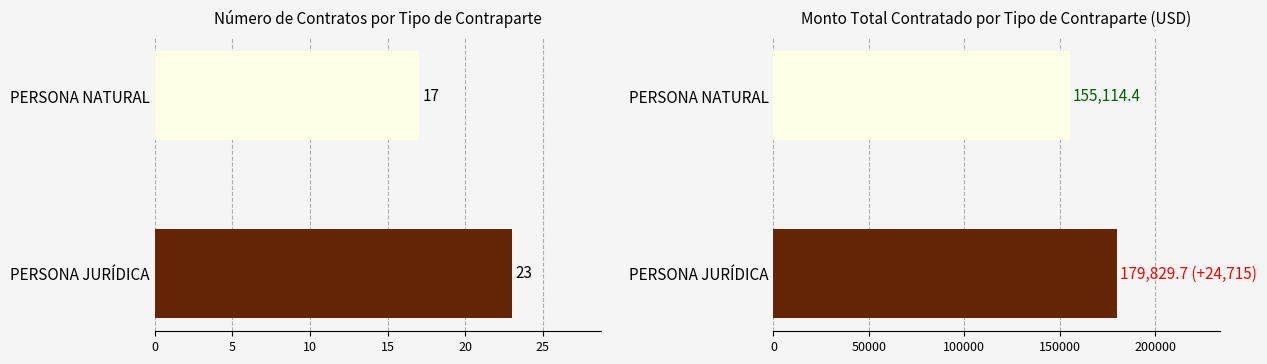

Reading left to right, extract all data points from this chart.

Número de contratos: 17.0	23.0
Monto total (USD): 155114.4	179829.7